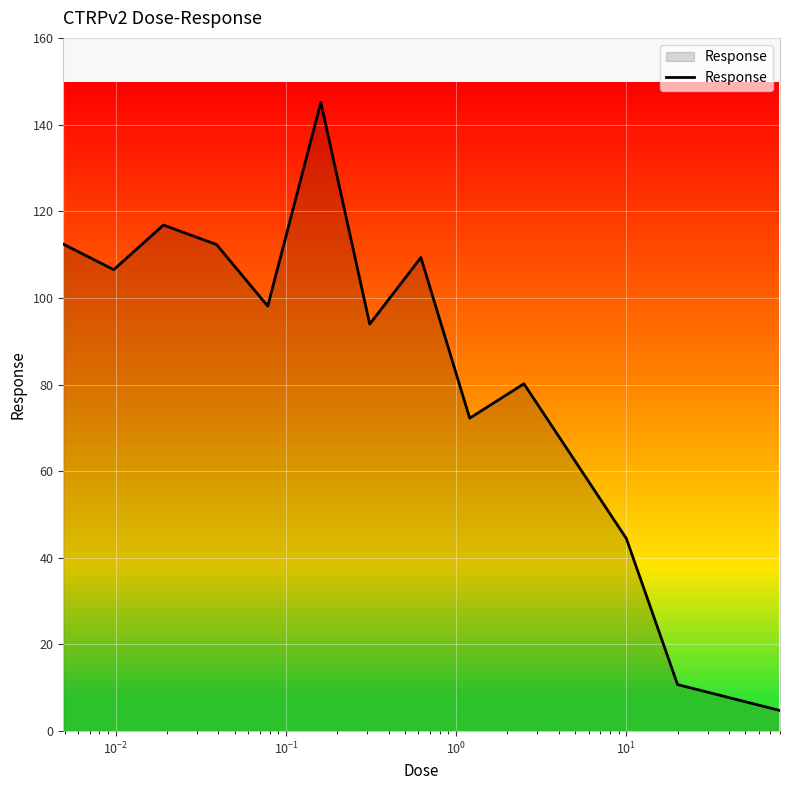

What is the difference between the maximum and minimum values?

140.3